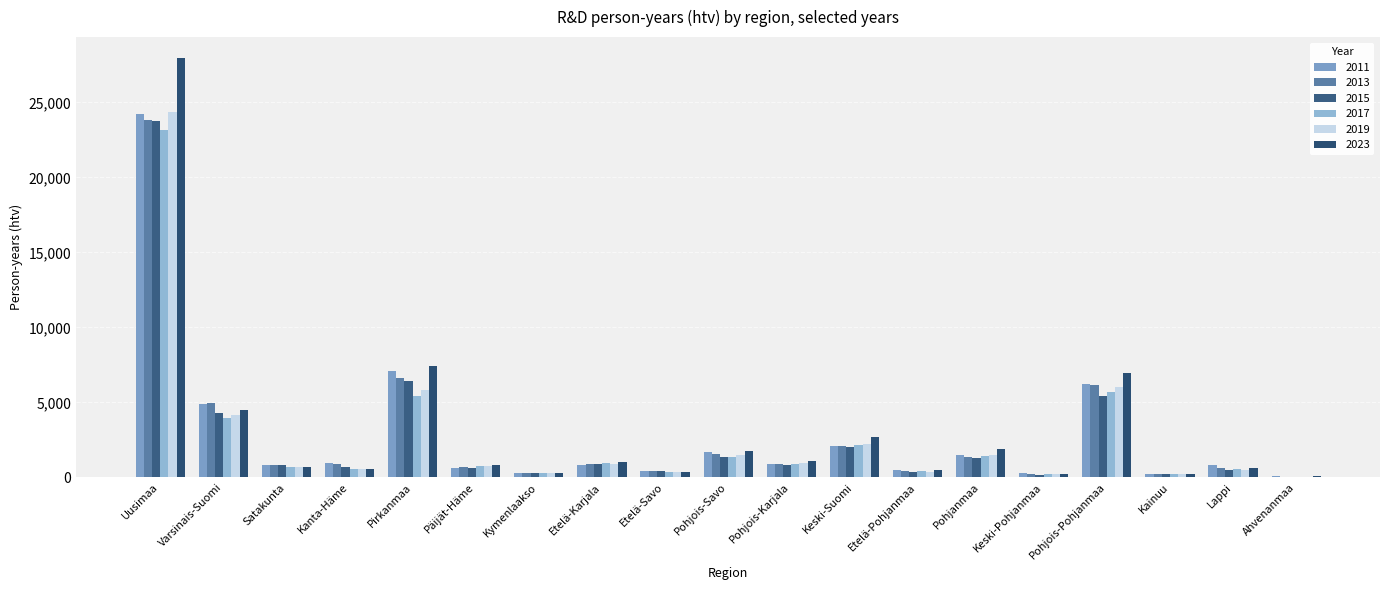

How many groups of bars are there?

19